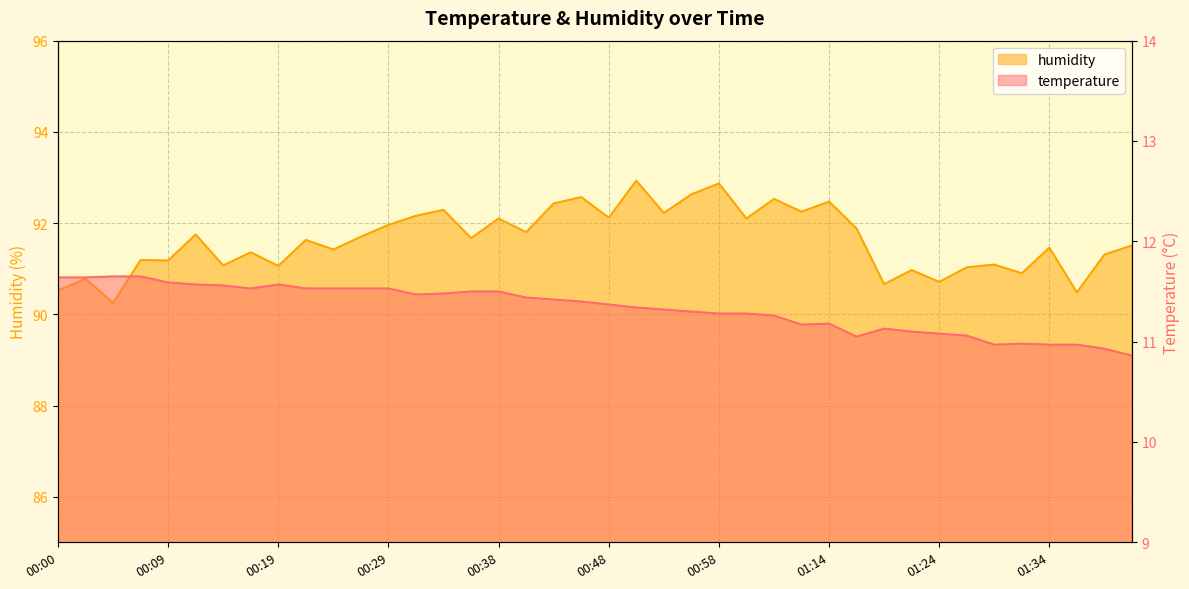

How many values in the humidity series exceed 91?

32